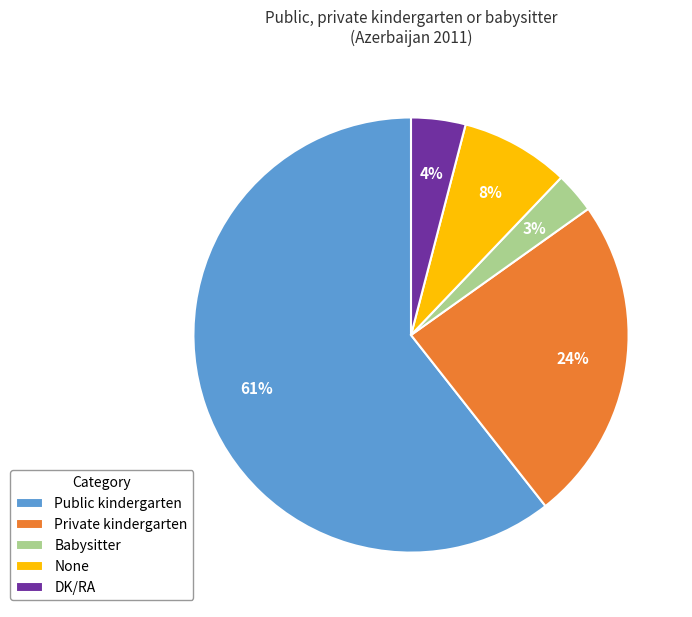

What is the smallest slice in the pie chart?

Babysitter